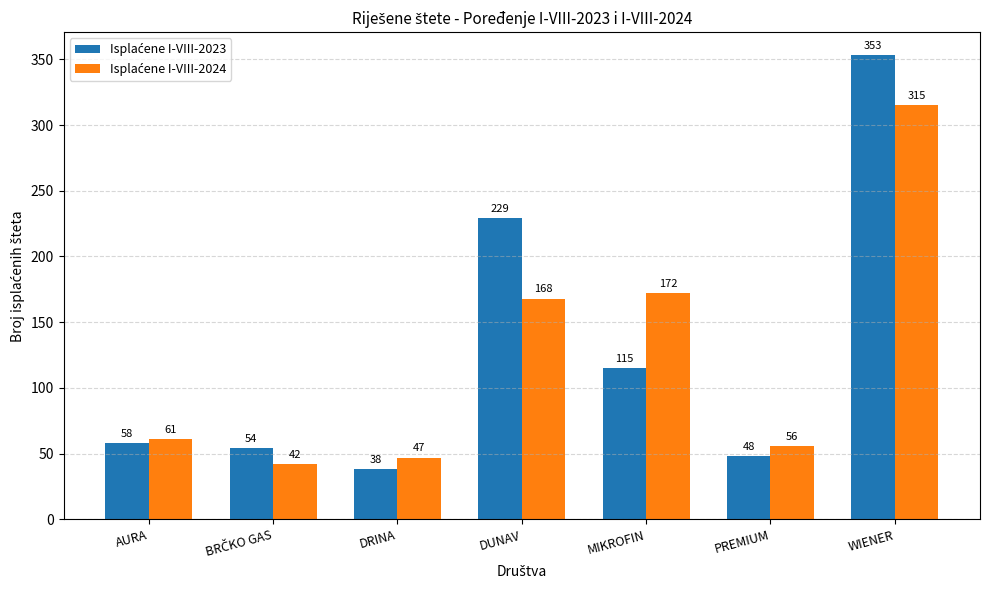

What is the smallest value displayed?

38